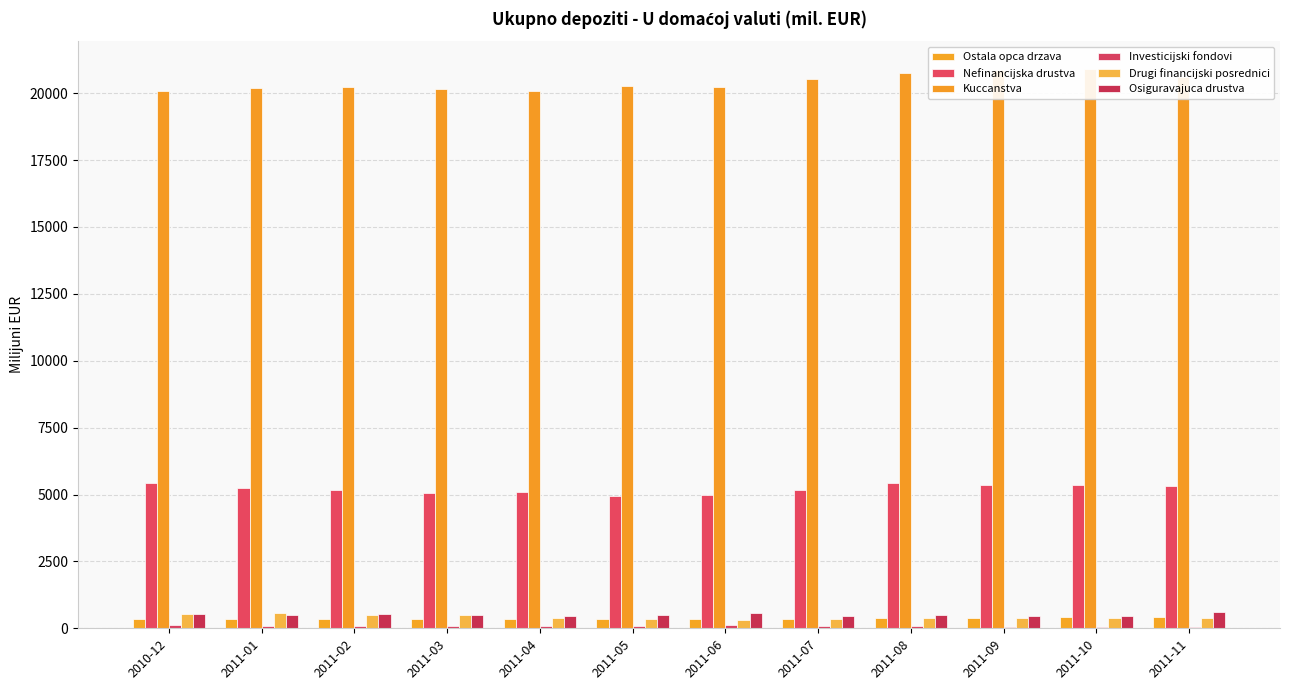

What is the sum of the Ostala opca drzava values at 2011-04 and 2011-01?

723.8